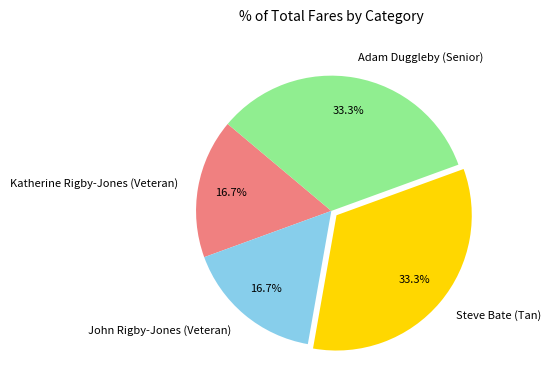

What portion of the pie excludes Adam Duggleby (Senior)?

66.7%